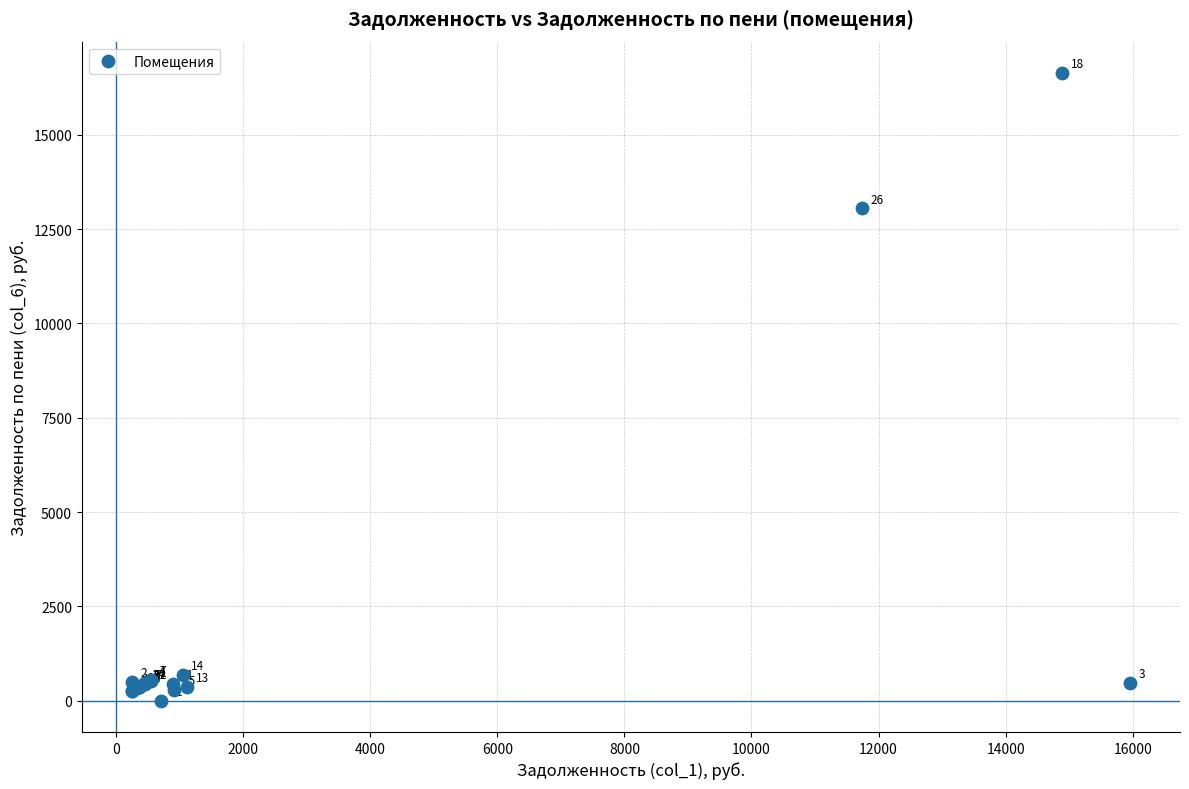

What Y value in the scatter plot is closest to 8319?

13048.3